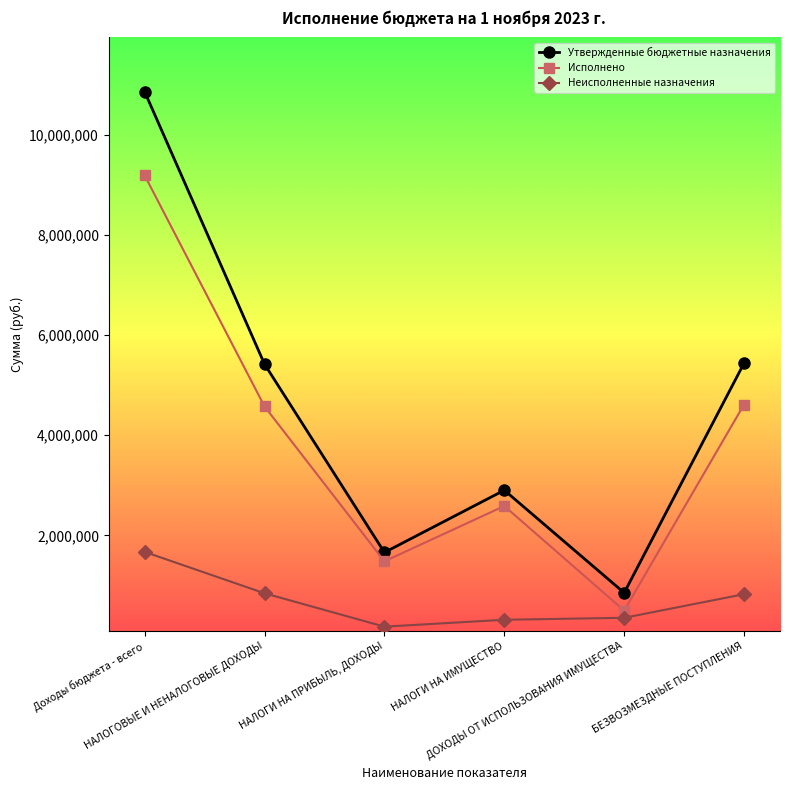

At which category does Утвержденные бюджетные назначения reach its first local peak?

НАЛОГИ НА ИМУЩЕСТВО